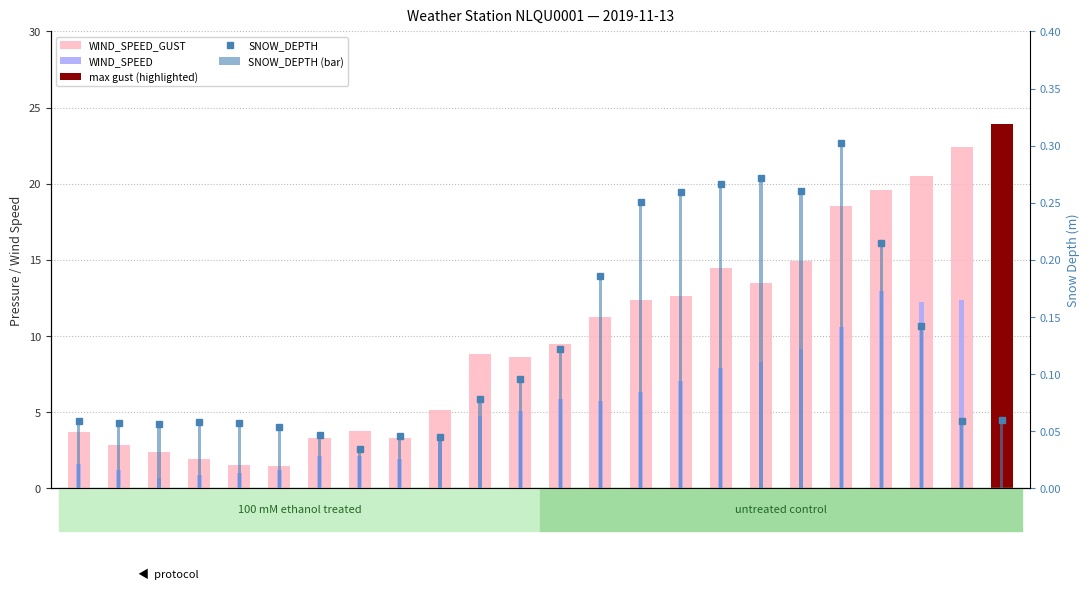

Reading left to right, list all the values displayed in this chart.

WIND_SPEED_GUST: 00:52=3.7	01:52=2.9	02:52=2.4	03:52=1.9	04:52=1.5	05:52=1.5	06:52=3.3	07:52=3.8	08:52=3.3	09:52=5.1	10:52=8.8	11:52=8.6	12:52=9.4	13:52=11.2	14:52=12.4	15:52=12.6	16:52=14.5	17:52=13.4	18:52=14.9	19:52=18.6	20:52=19.6	21:52=20.5	22:52=22.4	23:52=23.9
WIND_SPEED: 00:52=1.6	01:52=1.2	02:52=0.7	03:52=0.9	04:52=1.0	05:52=1.2	06:52=2.1	07:52=2.1	08:52=1.9	09:52=3.4	10:52=4.8	11:52=5.1	12:52=5.9	13:52=5.7	14:52=6.3	15:52=7.0	16:52=7.9	17:52=8.3	18:52=9.1	19:52=10.6	20:52=13.0	21:52=12.2	22:52=12.4	23:52=13.2
SNOW_DEPTH: 00:52=0.1	01:52=0.1	02:52=0.1	03:52=0.1	04:52=0.1	05:52=0.1	06:52=0.0	07:52=0.0	08:52=0.0	09:52=0.0	10:52=0.1	11:52=0.1	12:52=0.1	13:52=0.2	14:52=0.3	15:52=0.3	16:52=0.3	17:52=0.3	18:52=0.3	19:52=0.3	20:52=0.2	21:52=0.1	22:52=0.1	23:52=0.1
SNOW_DEPTH (bar): 00:52=0.1	01:52=0.1	02:52=0.1	03:52=0.1	04:52=0.1	05:52=0.1	06:52=0.0	07:52=0.0	08:52=0.0	09:52=0.0	10:52=0.1	11:52=0.1	12:52=0.1	13:52=0.2	14:52=0.3	15:52=0.3	16:52=0.3	17:52=0.3	18:52=0.3	19:52=0.3	20:52=0.2	21:52=0.1	22:52=0.1	23:52=0.1